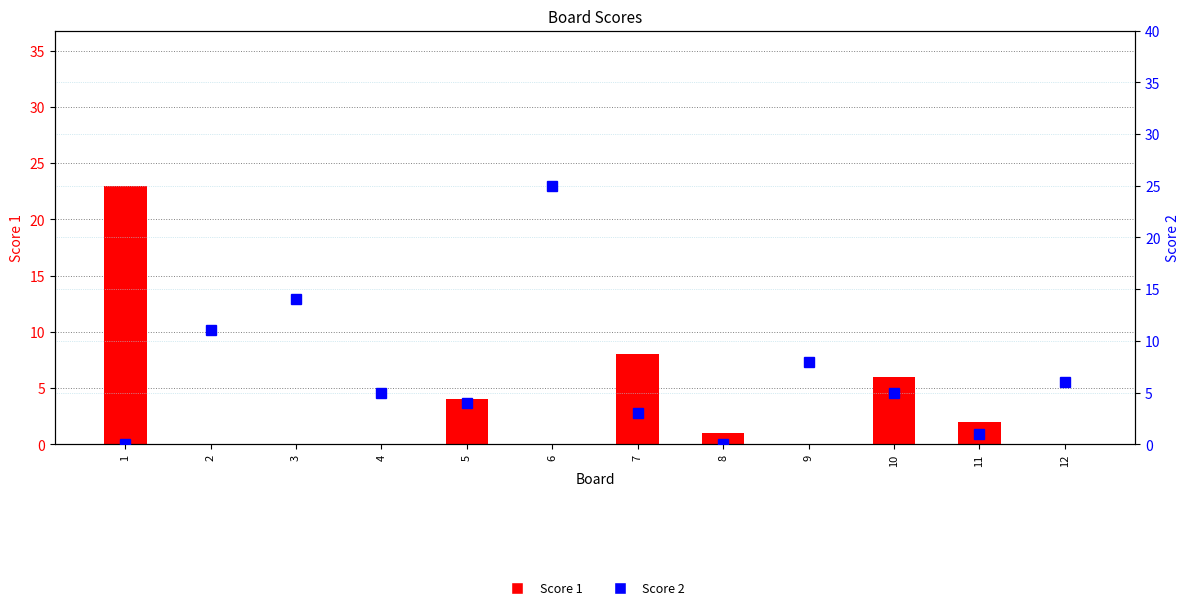

How many values in Score 2 are above zero?

10